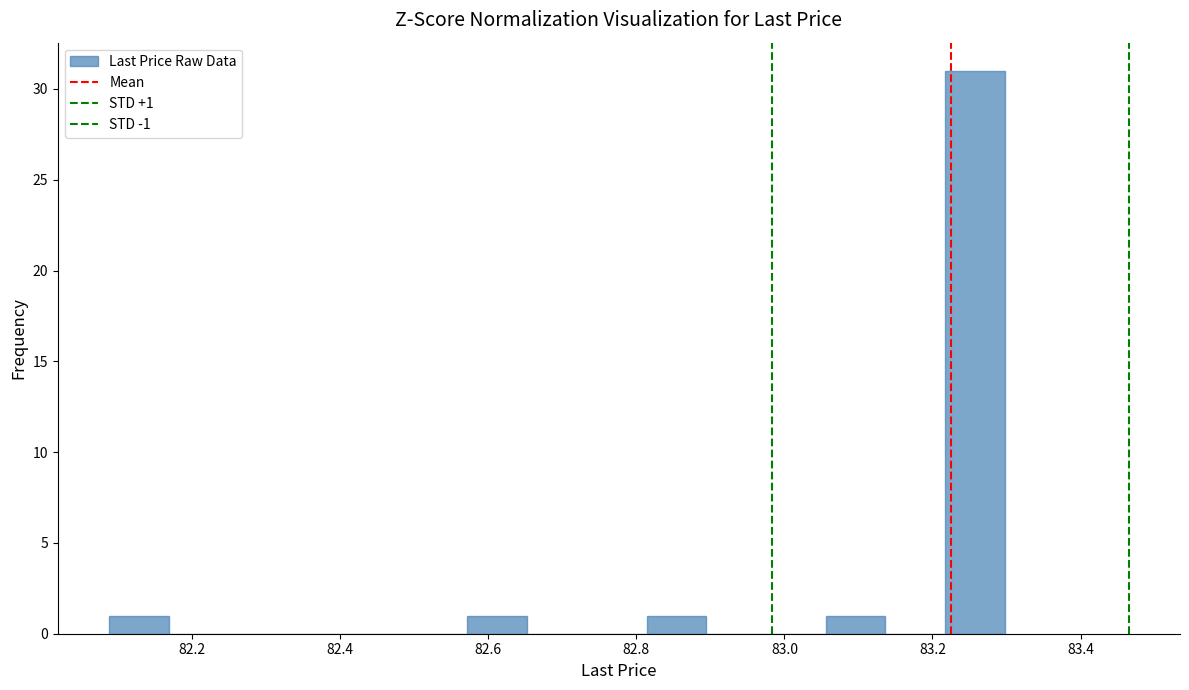

Over which range of the x-axis is the bar tallest?

83.22 to 83.30